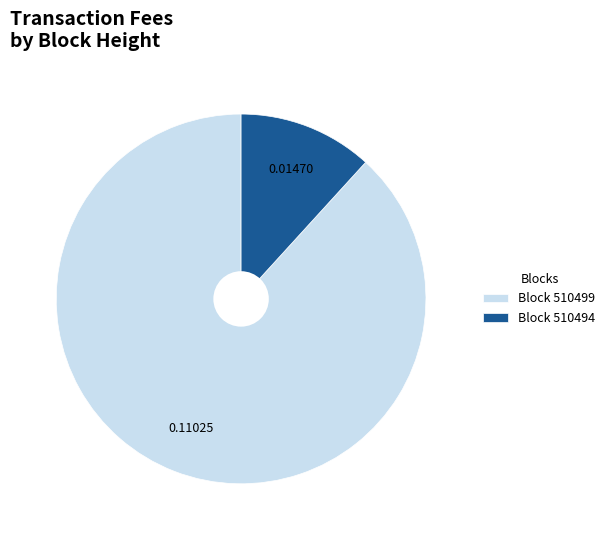

Count the number of slices in the pie.

2